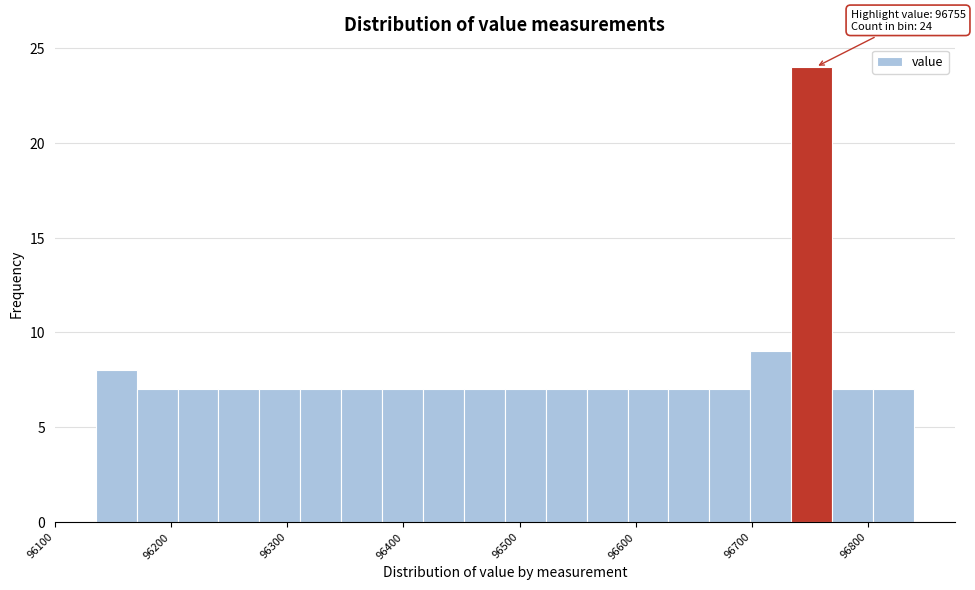

Around what value on the x-axis is the tallest bar? Give the approximate position of its centre, as read against the axis.

96750